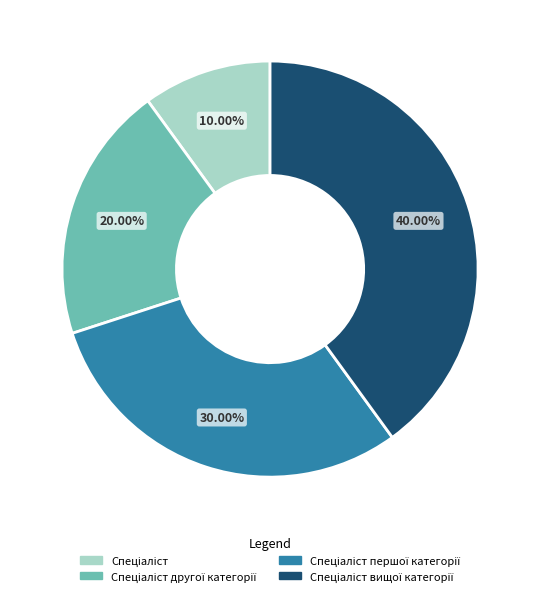

How many slices are in this pie chart?

4